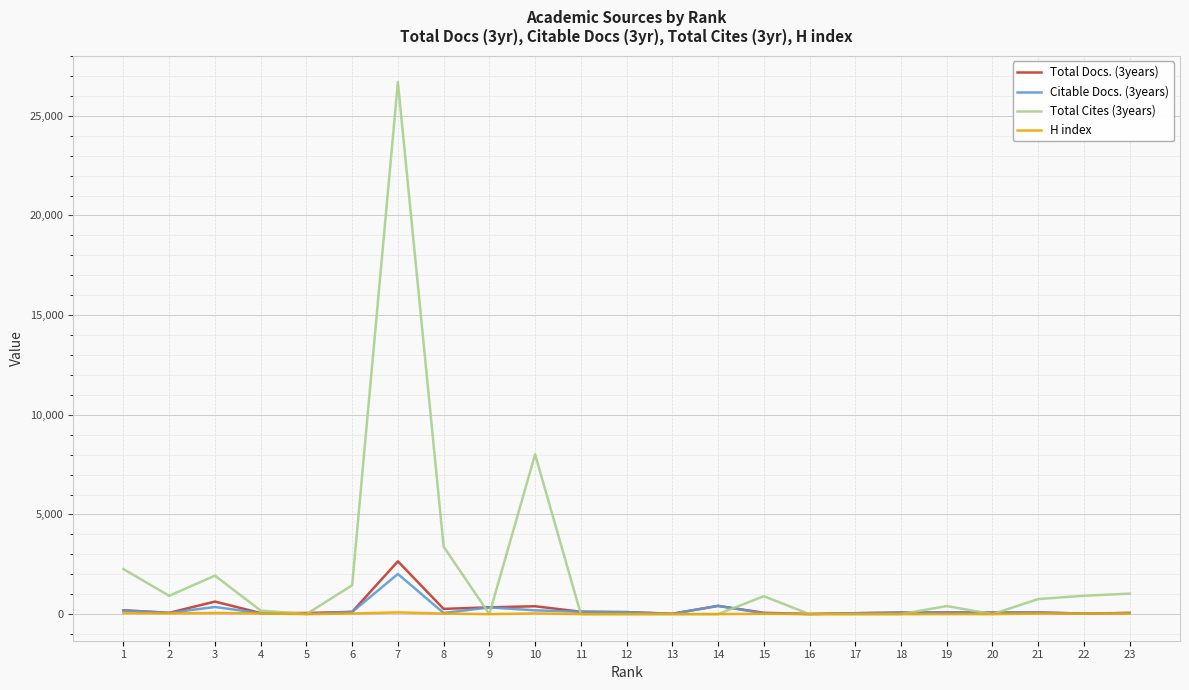

What is the spread (max minus min) of values at 7?

26600